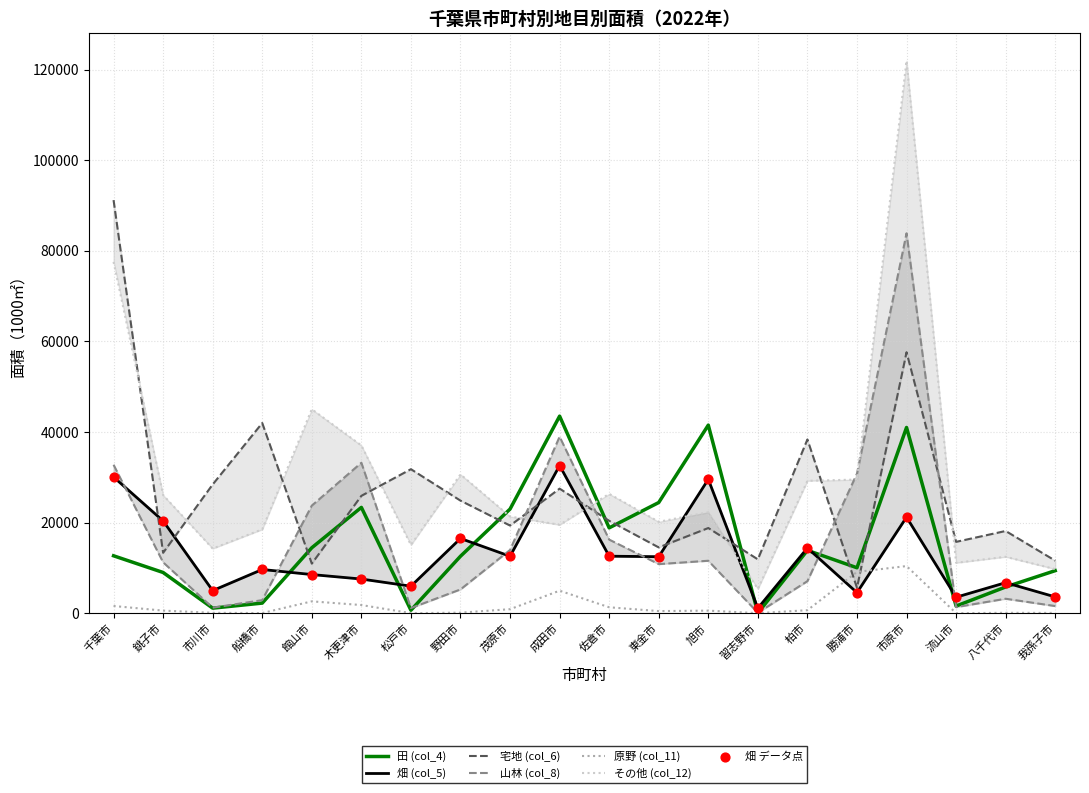

Which series contains the highest Y value?

その他 (col_12)